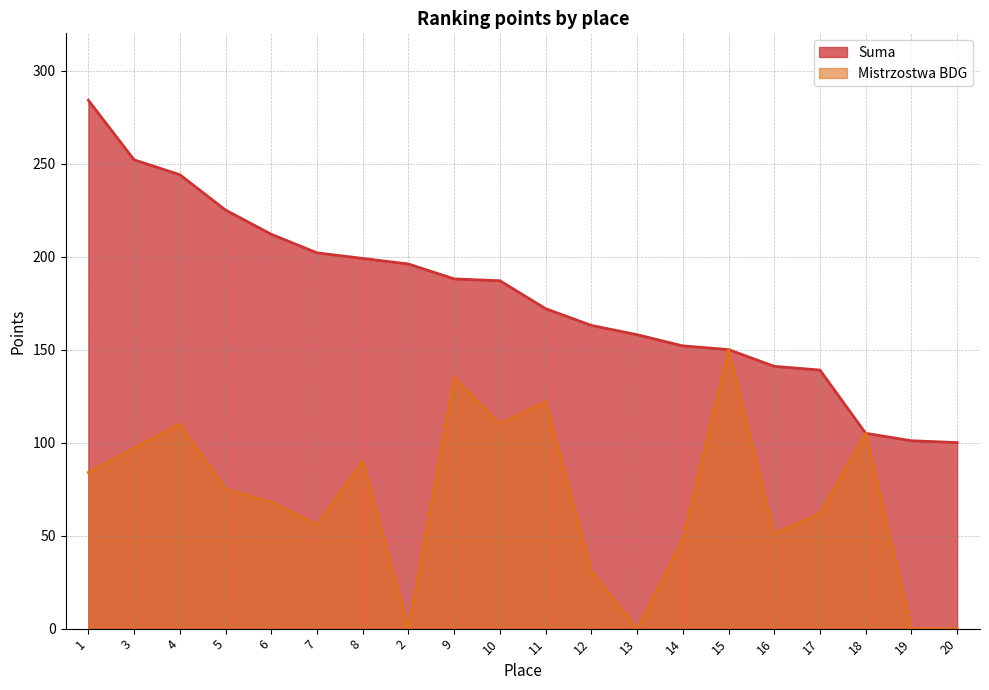

What is the approximate value of Suma at 10, to the nearest 10?

190